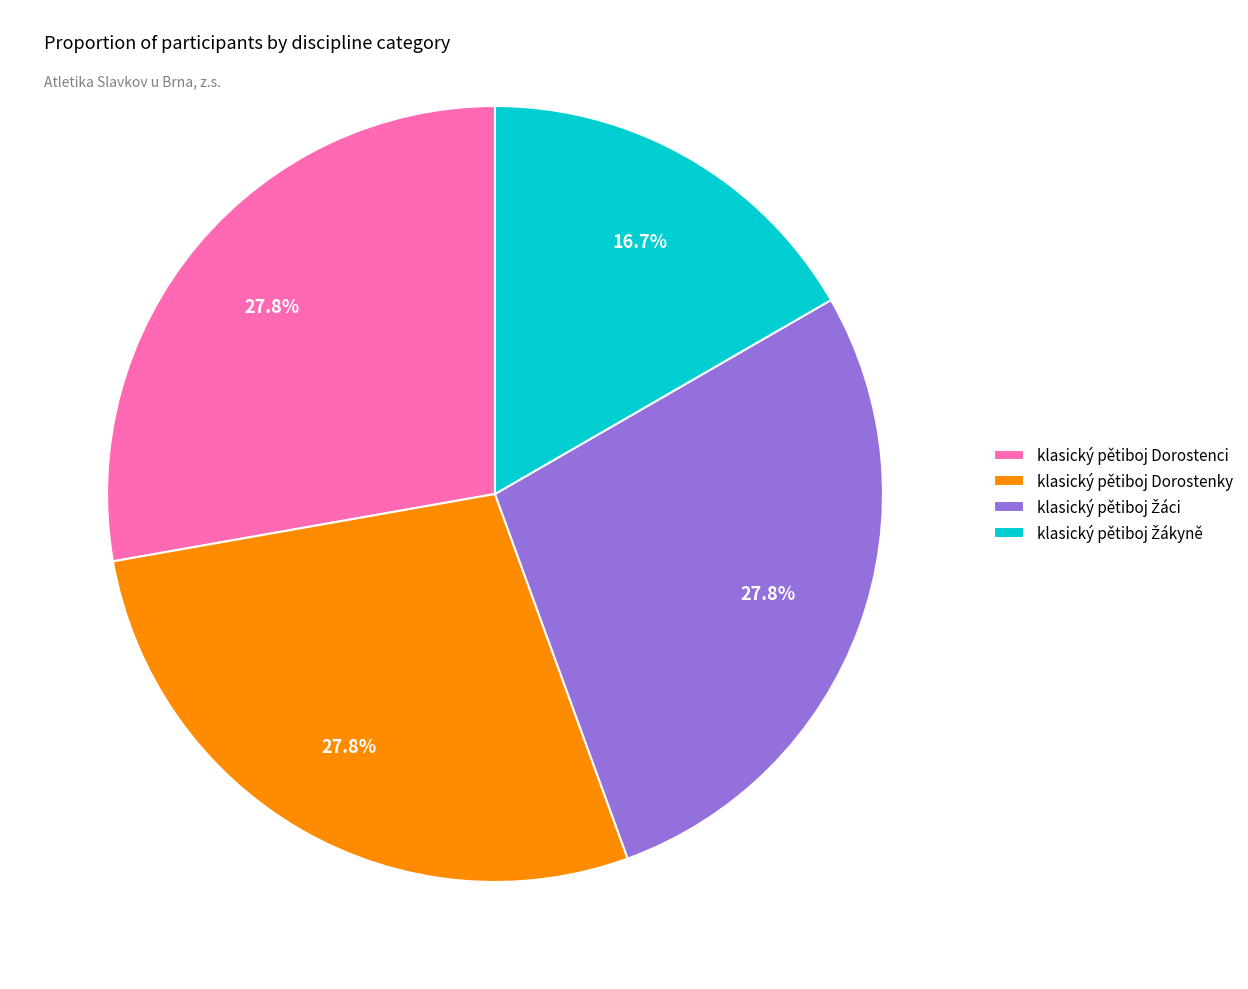

How much of the chart is everything except klasický pětiboj Dorostenky?

72.2%